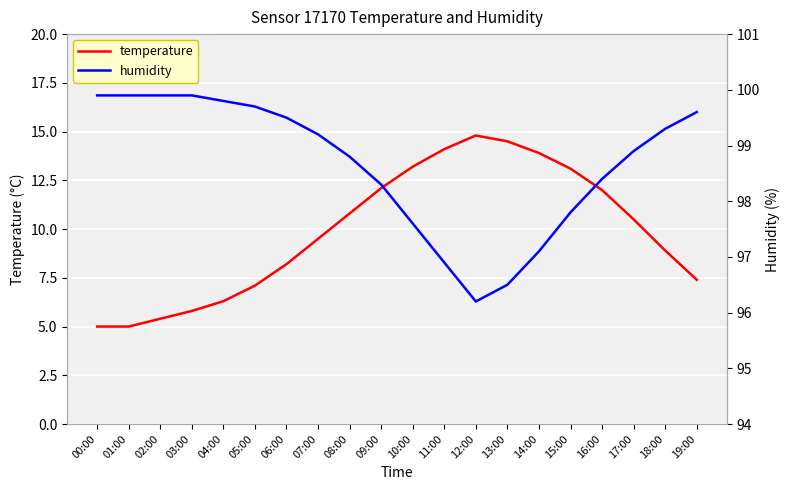

At which label does humidity first exceed 99?

00:00